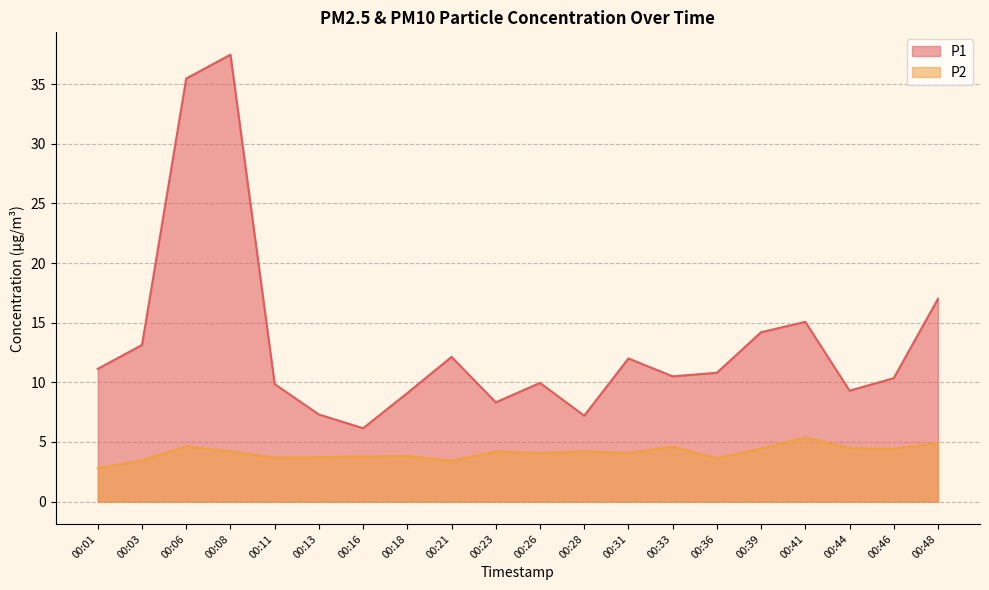

How many data points does each series have?

20